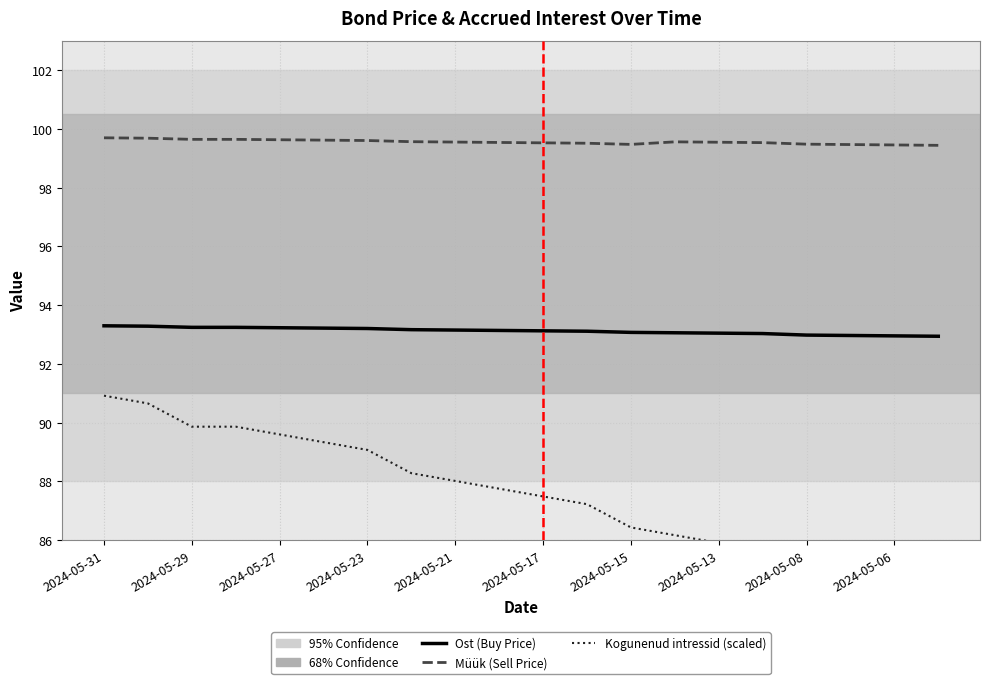

At how many categories does at least one series exceed 86?

20